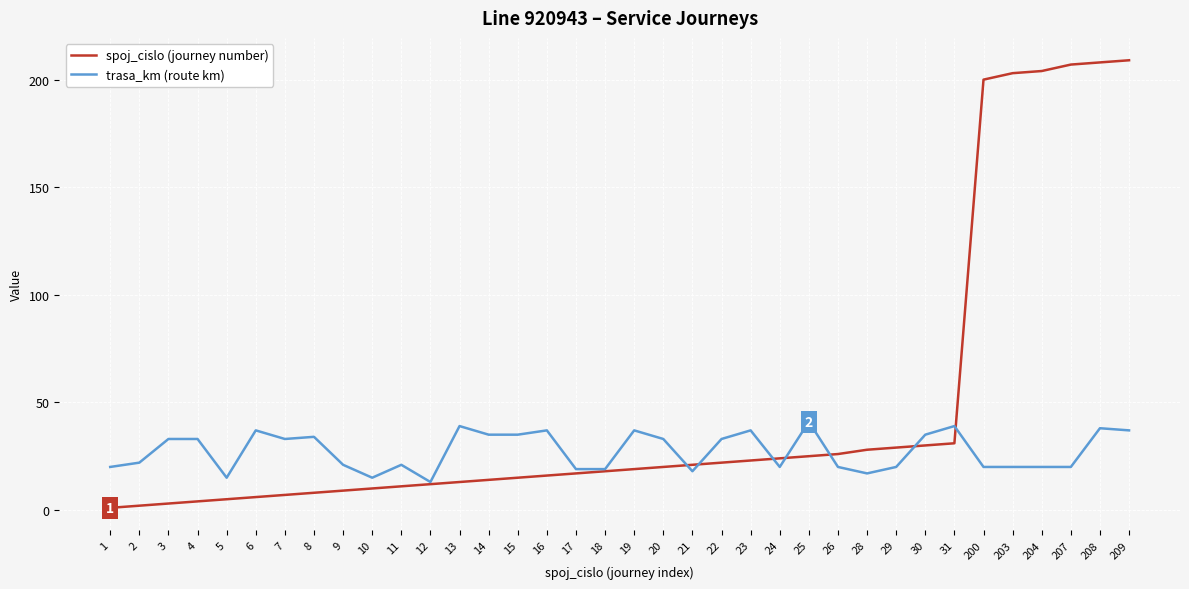

List the series in order of their peak value, highest first.

spoj_cislo (journey number), trasa_km (route km)